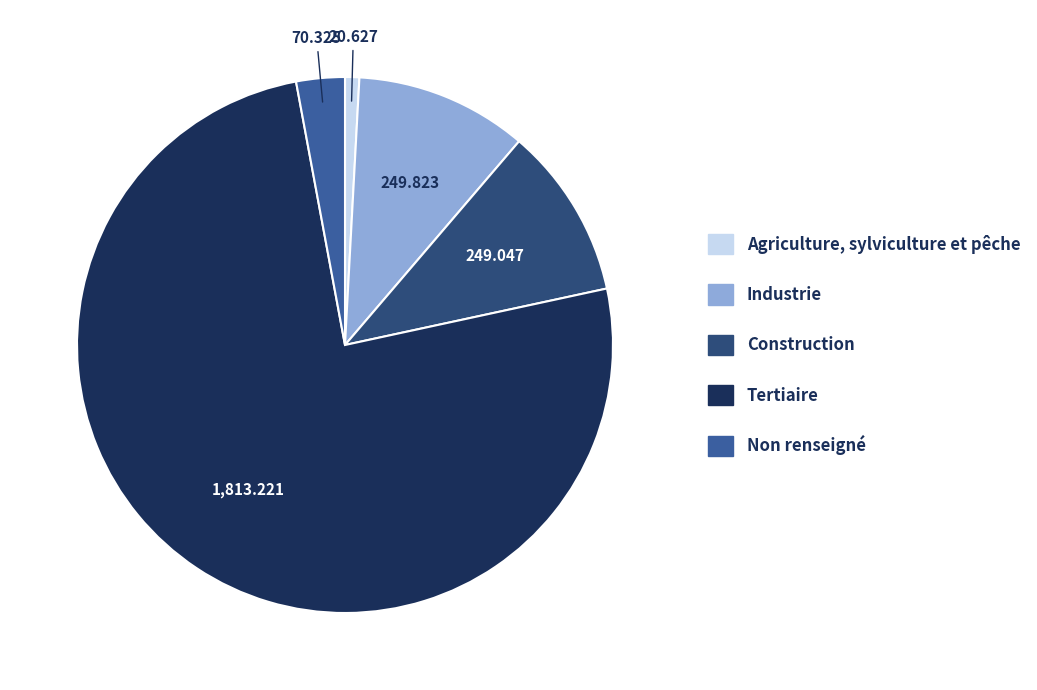

Is it true that Tertiaire is 66% of the pie?

False